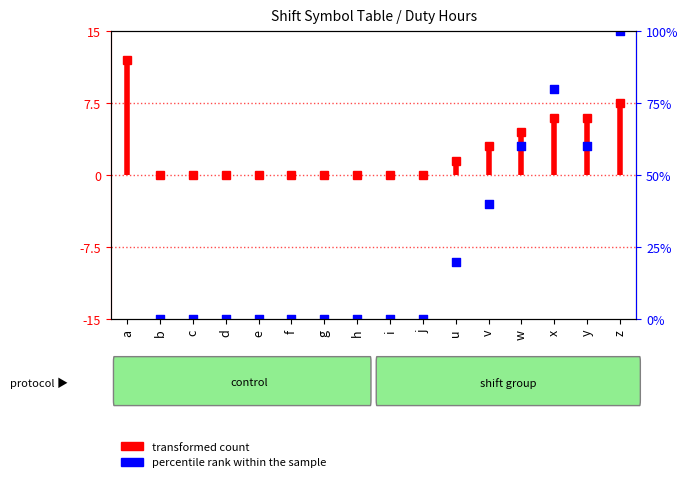

Which has a higher value, v or x?

x